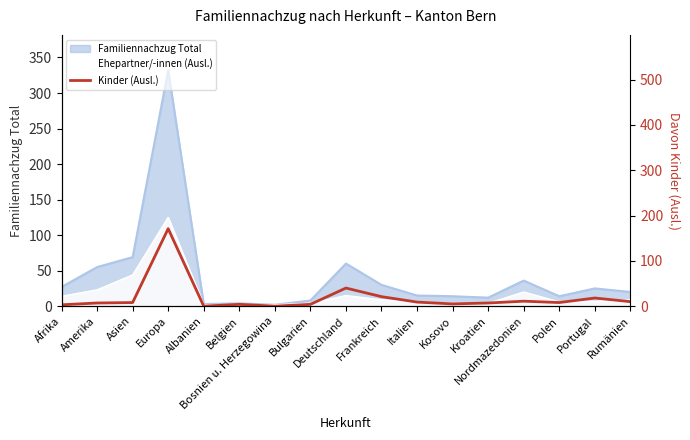

True or false: the data shows 4 at Bulgarien.

True